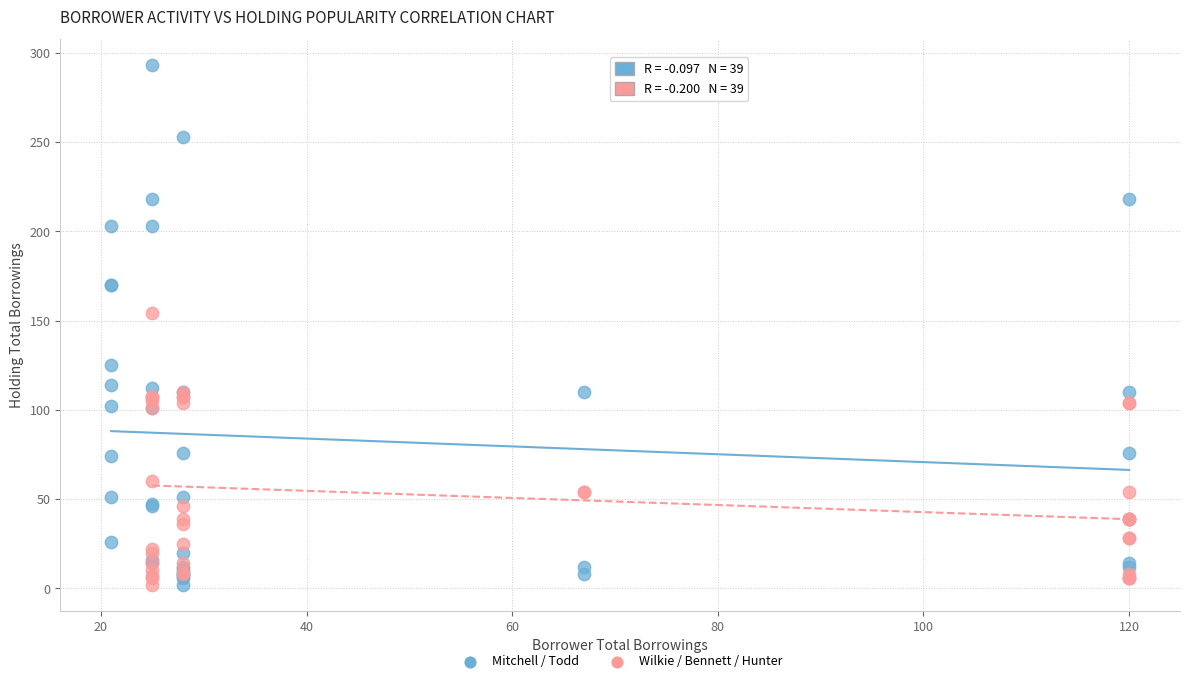

Which series contains the highest Y value?

Mitchell / Todd